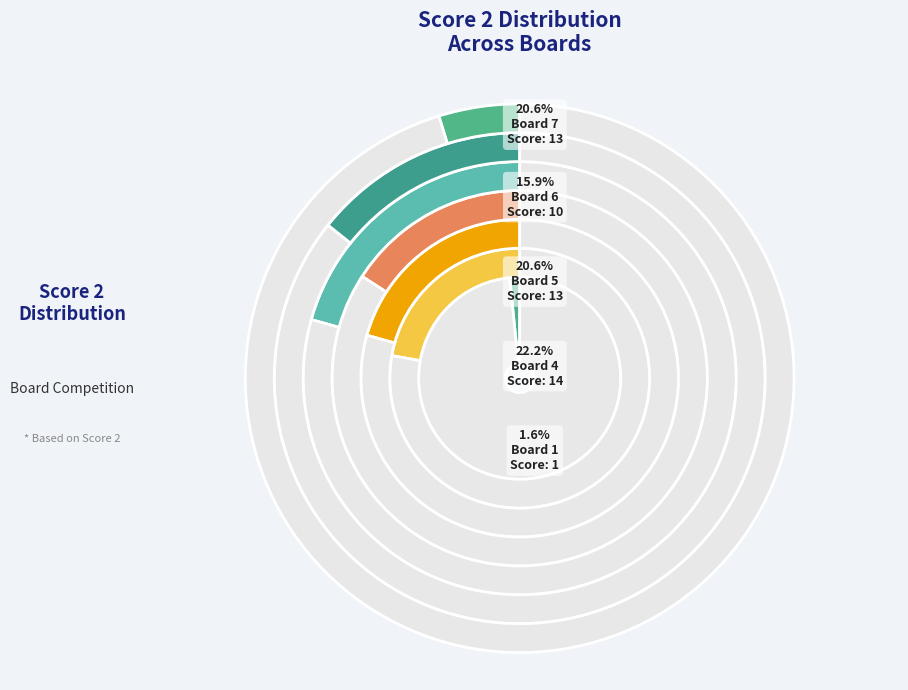

To the nearest percent, what is the combined percentage of Board 2 and Board 10?

5%